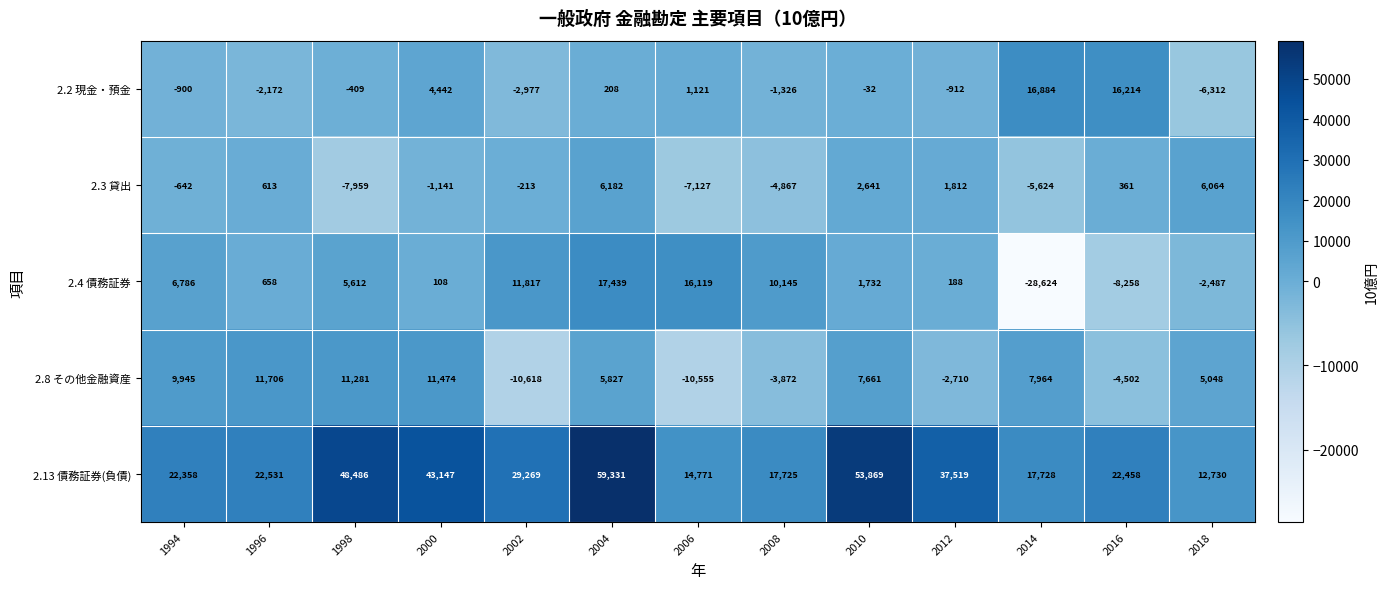

Is the value of 2.8 その他金融資産 at 1998 greater than the value of 2.4 債務証券 at 2016?

Yes